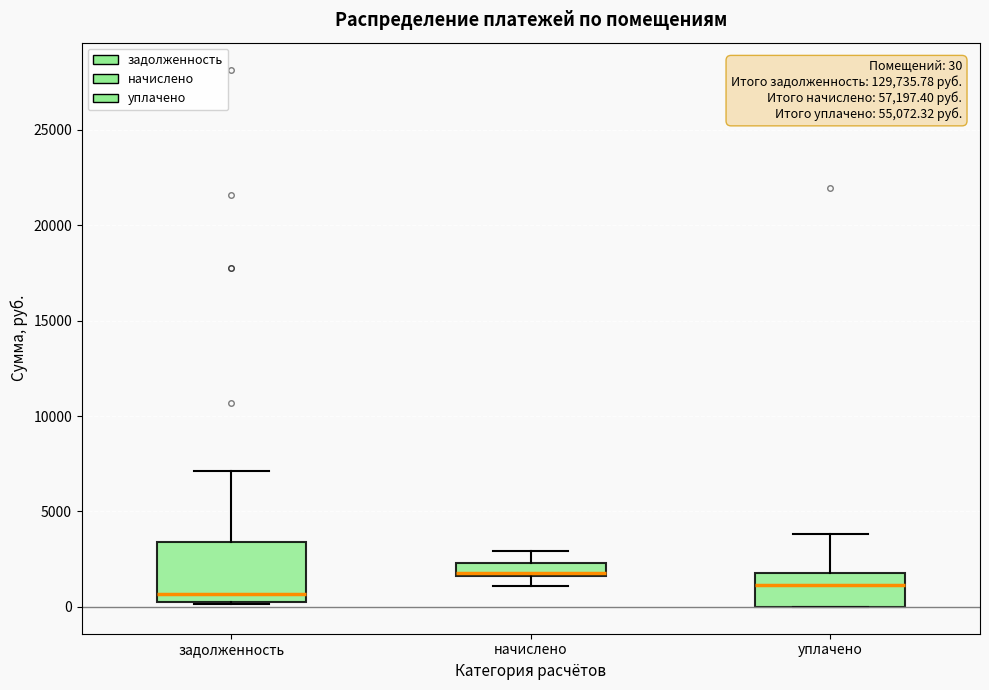

Which box is the tallest, from its lower edge to its upper edge?

задолженность